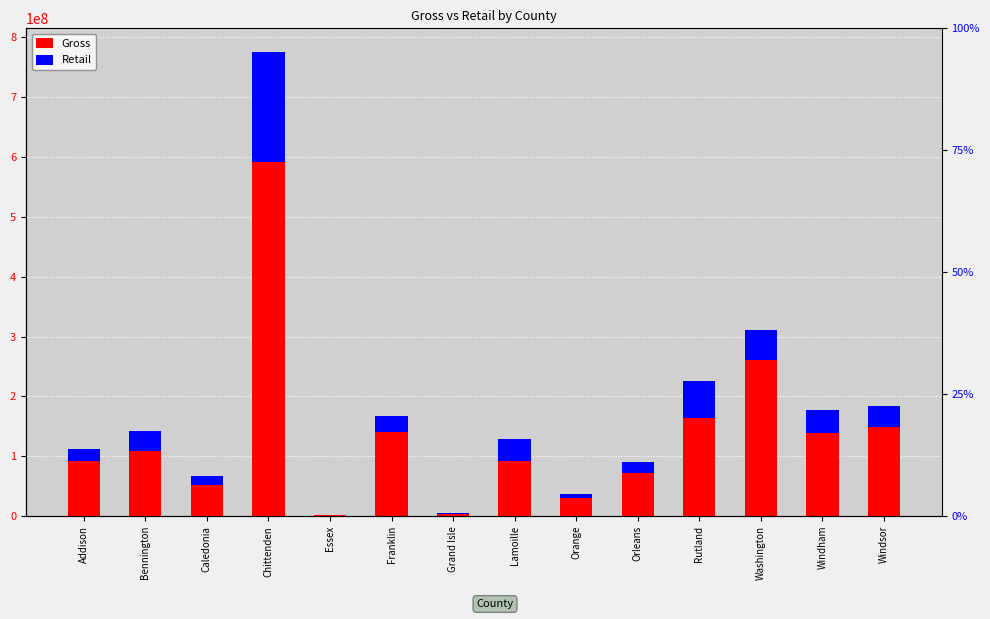

At which label is Retail closest to 92504037?

Rutland